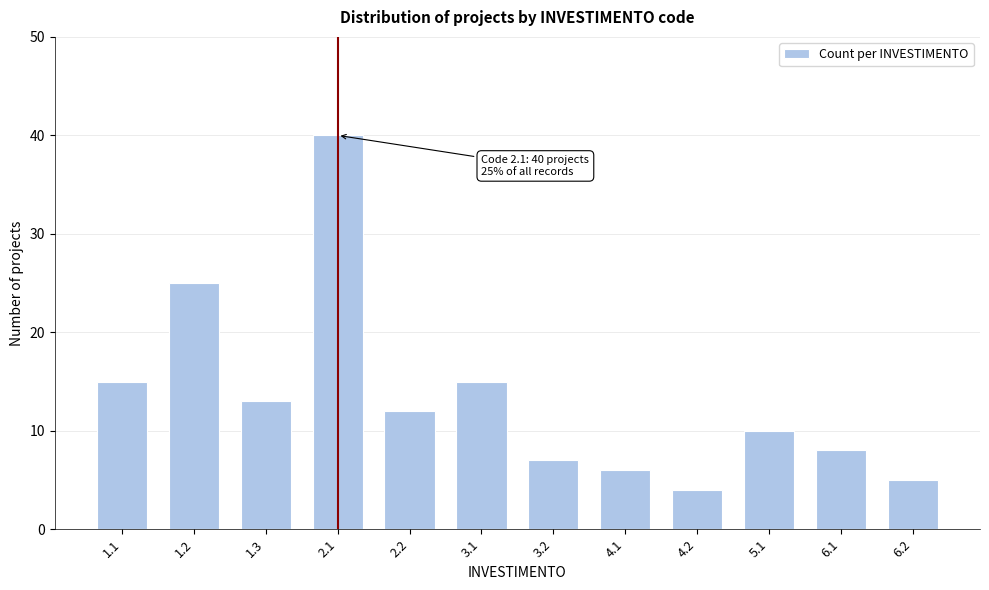

Reading right to left, transcribe all the data shown in this chart.

6.2=5	6.1=8	5.1=10	4.2=4	4.1=6	3.2=7	3.1=15	2.2=12	2.1=40	1.3=13	1.2=25	1.1=15